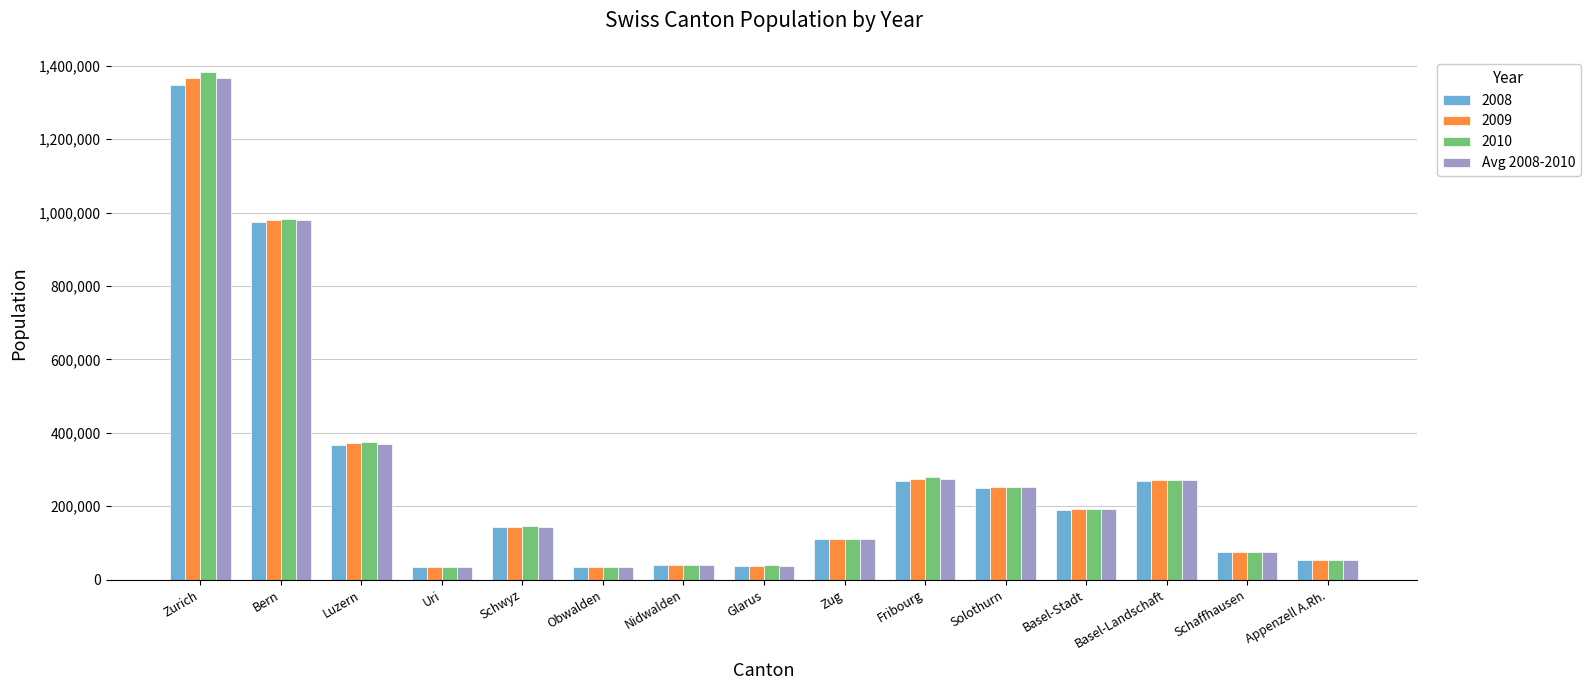

The 2010 series shows 45661.8 at Basel-Stadt. True or false?

False